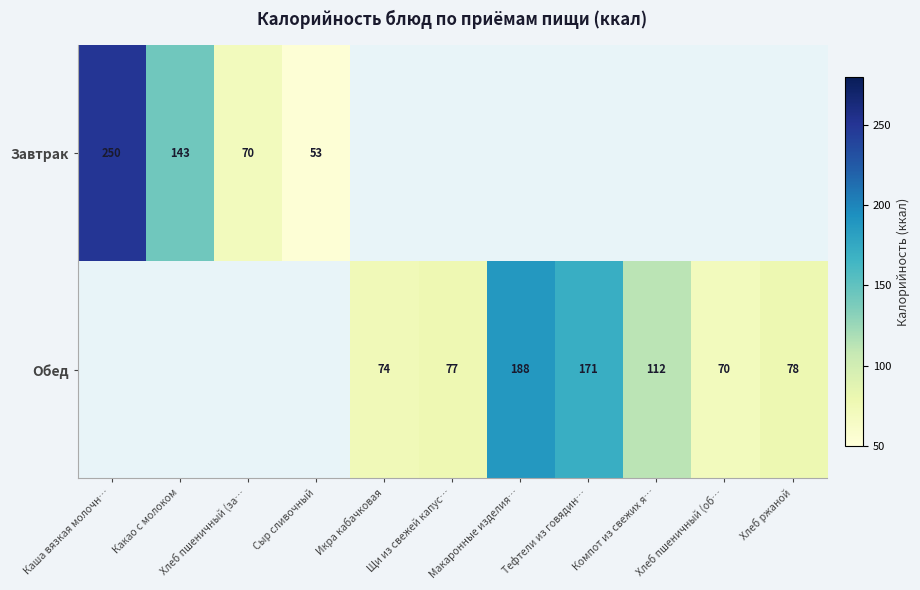

Count the number of categories in the chart.

11